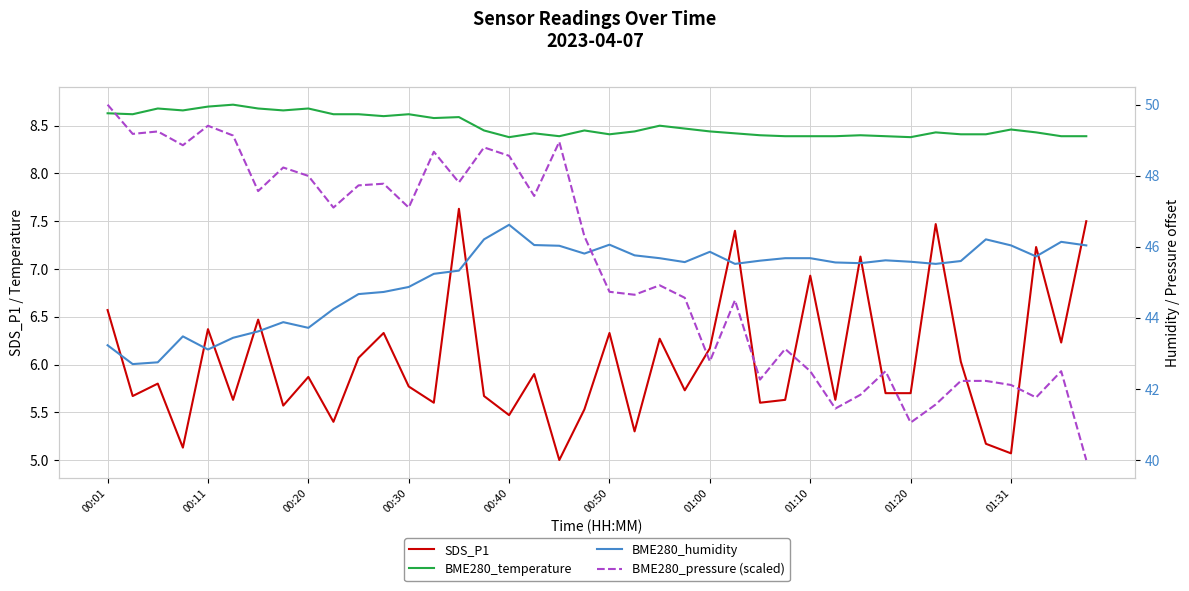

Reading left to right, transcribe all the data shown in this chart.

SDS_P1: 6.6	5.7	5.8	5.1	6.4	5.6	6.5	5.6	5.9	5.4	6.1	6.3	5.8	5.6	7.6	5.7	5.5	5.9	5.0	5.5	6.3	5.3	6.3	5.7	6.2	7.4	5.6	5.6	6.9	5.6	7.1	5.7	5.7	7.5	6.0	5.2	5.1	7.2	6.2	7.5
BME280_temperature: 8.6	8.6	8.7	8.7	8.7	8.7	8.7	8.7	8.7	8.6	8.6	8.6	8.6	8.6	8.6	8.4	8.4	8.4	8.4	8.4	8.4	8.4	8.5	8.5	8.4	8.4	8.4	8.4	8.4	8.4	8.4	8.4	8.4	8.4	8.4	8.4	8.5	8.4	8.4	8.4
BME280_humidity: 43.2	42.7	42.8	43.5	43.1	43.4	43.6	43.9	43.7	44.2	44.7	44.7	44.9	45.2	45.3	46.2	46.6	46.0	46.0	45.8	46.1	45.8	45.7	45.6	45.9	45.5	45.6	45.7	45.7	45.6	45.5	45.6	45.6	45.5	45.6	46.2	46.0	45.7	46.1	46.0
BME280_pressure (scaled): 50.0	49.2	49.2	48.9	49.4	49.1	47.6	48.2	48.0	47.1	47.7	47.8	47.1	48.7	47.8	48.8	48.6	47.4	49.0	46.3	44.7	44.7	44.9	44.6	42.8	44.5	42.3	43.1	42.5	41.4	41.8	42.5	41.1	41.6	42.2	42.2	42.1	41.8	42.5	40.0